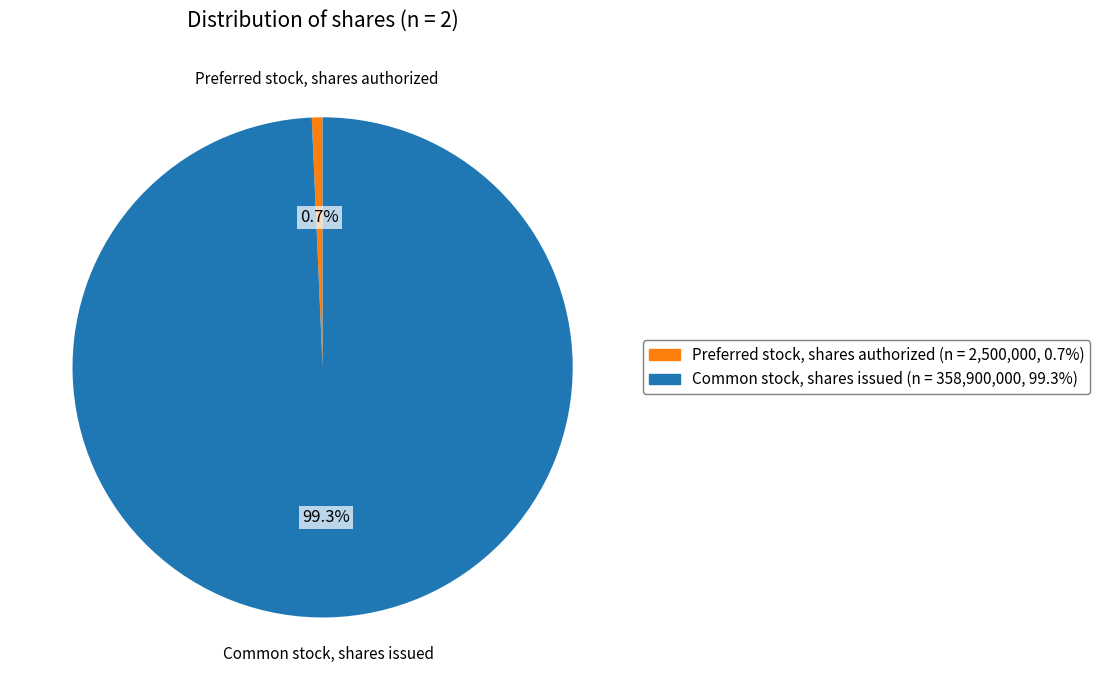

What percentage is NOT represented by Common stock, shares issued?

0.7%